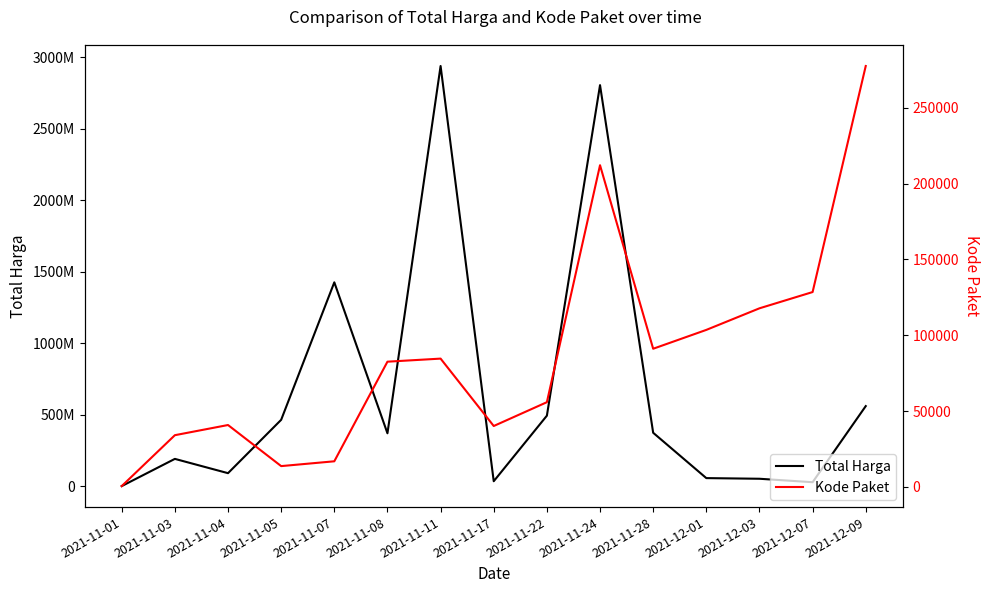

What is the sum of all Kode Paket values?

1299698